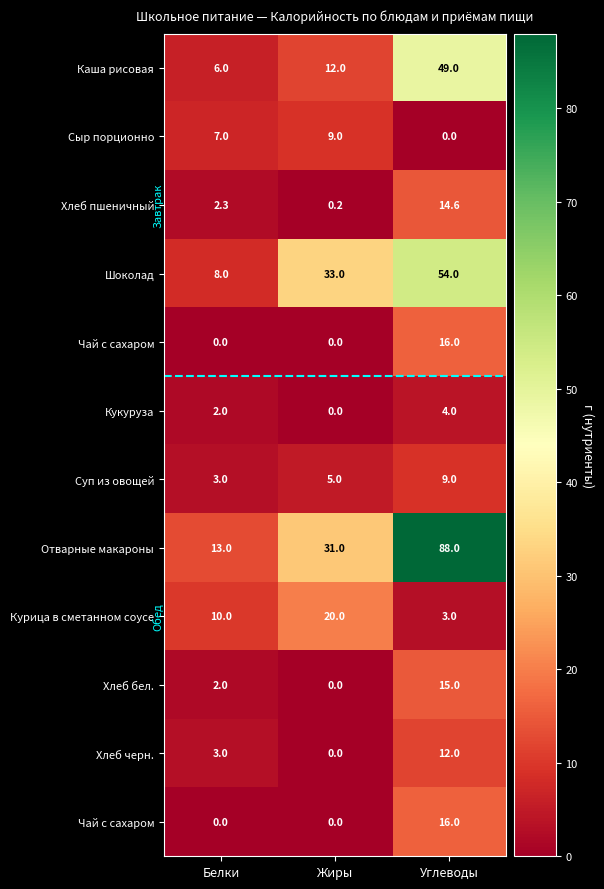

How many data points does each series have?

3